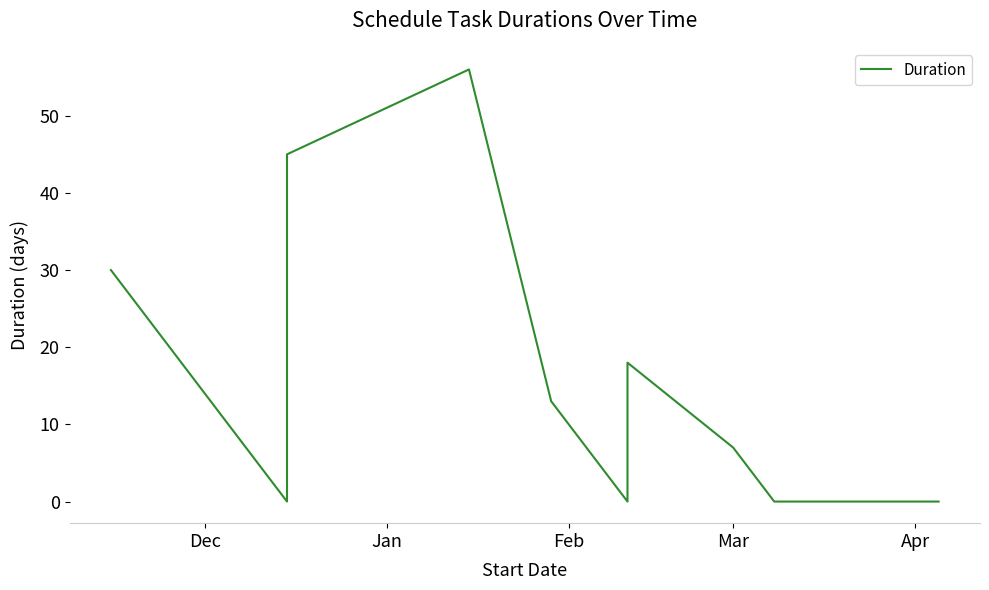

What is the average value?

20